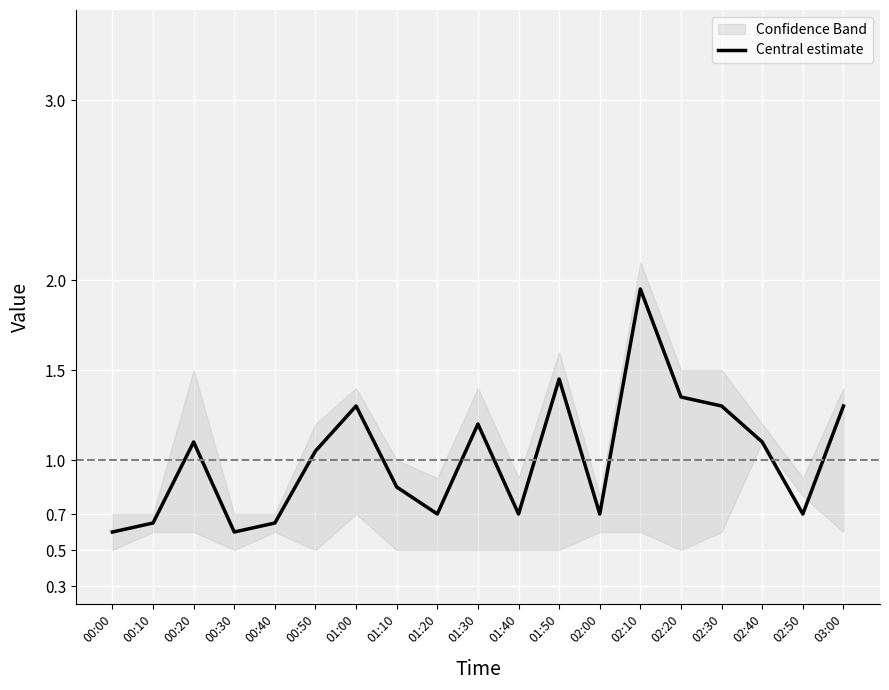

What is the sum of all values?

19.2